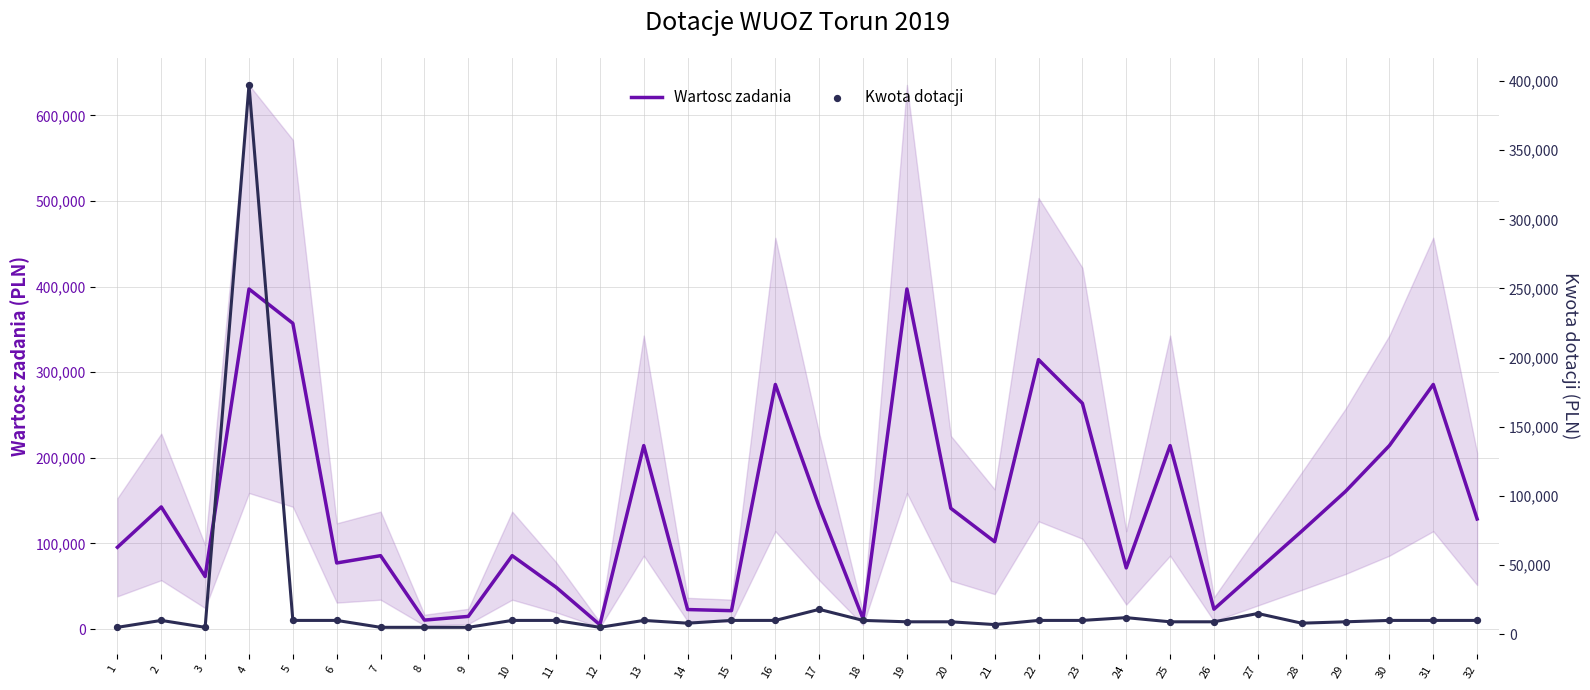

What are all the series names shown in the legend?

Wartosc zadania, Kwota dotacji